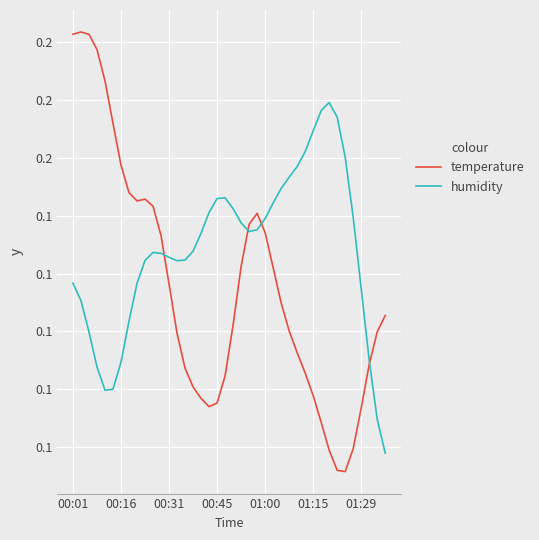

Which series has the widest spread of values?

temperature